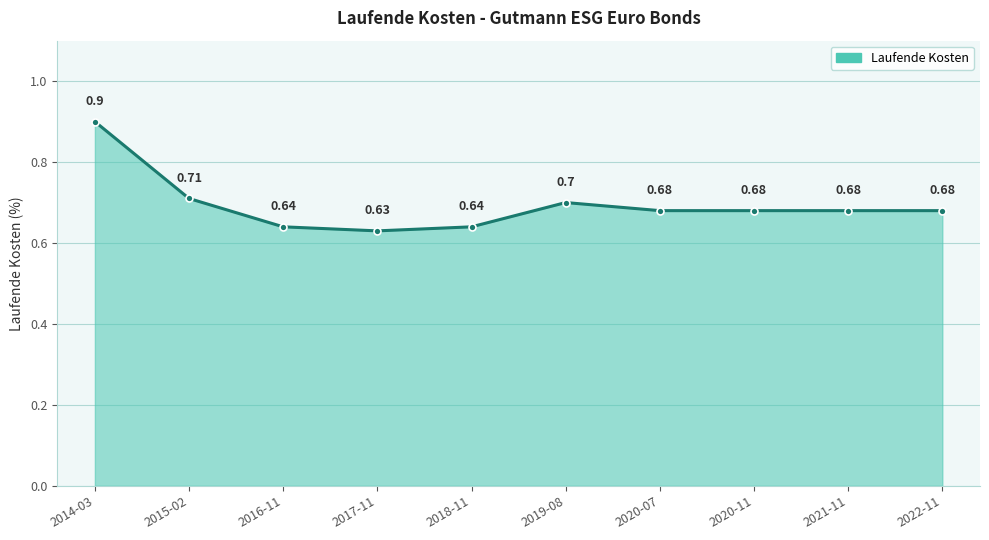

Does the chart display data point markers on the line(s)?

Yes